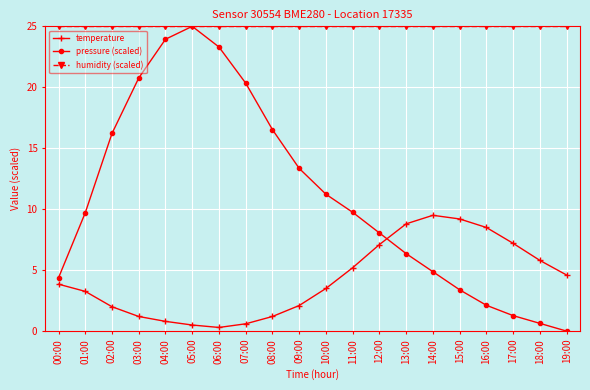

Rank the series at 17:00 from lowest to highest value.

pressure (scaled), temperature, humidity (scaled)